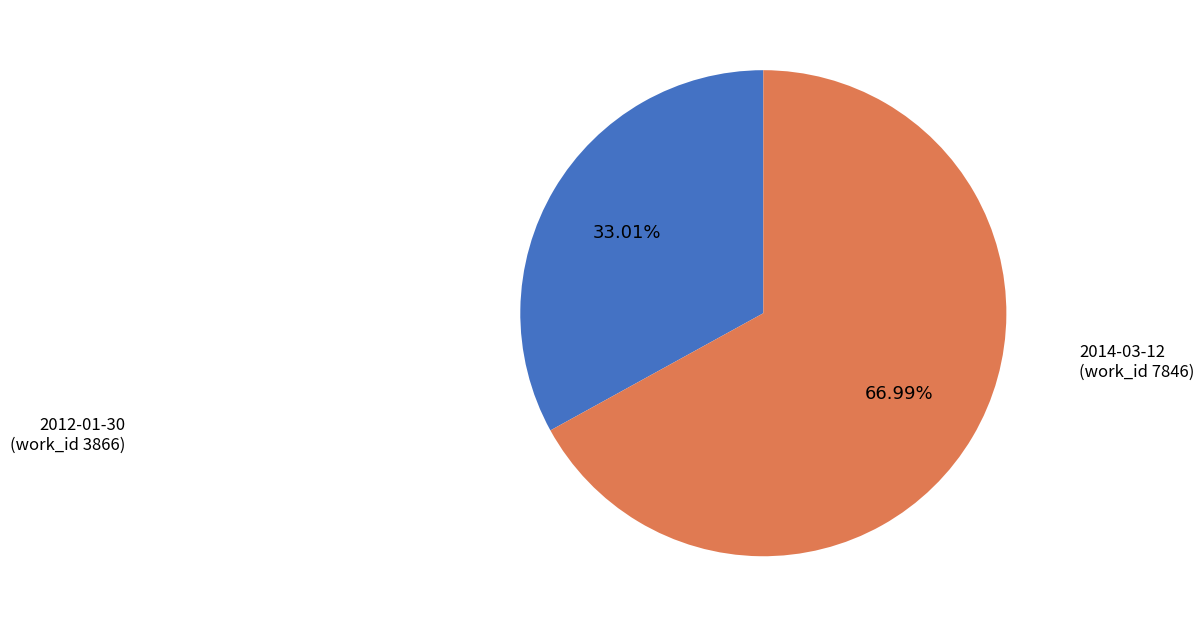

Is there a majority slice in this chart?

Yes